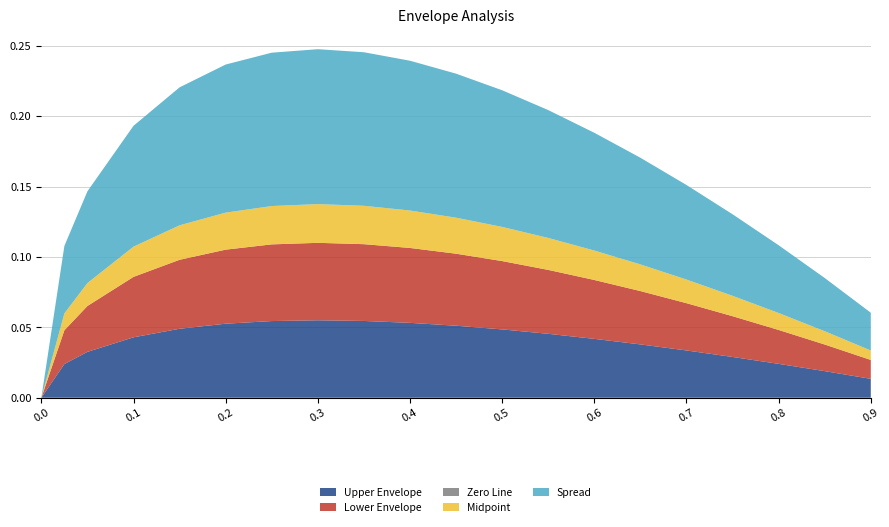

Reading left to right, transcribe all the data shown in this chart.

Upper Envelope: 0.0	0.0	0.0	0.0	0.0	0.1	0.1	0.1	0.1	0.1	0.1	0.0	0.0	0.0	0.0	0.0	0.0	0.0	0.0	0.0
Lower Envelope: 0.0	0.0	0.0	0.0	0.0	0.1	0.1	0.1	0.1	0.1	0.1	0.0	0.0	0.0	0.0	0.0	0.0	0.0	0.0	0.0
Zero Line: 0.0	0.0	0.0	0.0	0.0	0.0	0.0	0.0	0.0	0.0	0.0	0.0	0.0	0.0	0.0	0.0	0.0	0.0	0.0	0.0
Midpoint: 0.0	0.0	0.0	0.0	0.0	0.0	0.0	0.0	0.0	0.0	0.0	0.0	0.0	0.0	0.0	0.0	0.0	0.0	0.0	0.0
Spread: 0.0	0.0	0.1	0.1	0.1	0.1	0.1	0.1	0.1	0.1	0.1	0.1	0.1	0.1	0.1	0.1	0.1	0.0	0.0	0.0